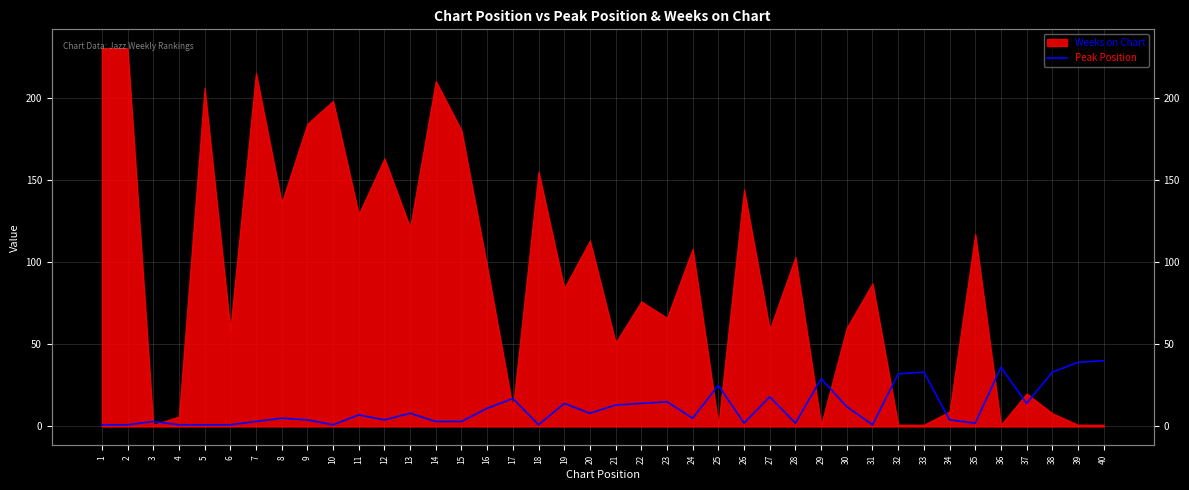

Is it true that the value at 27 is 11?

False